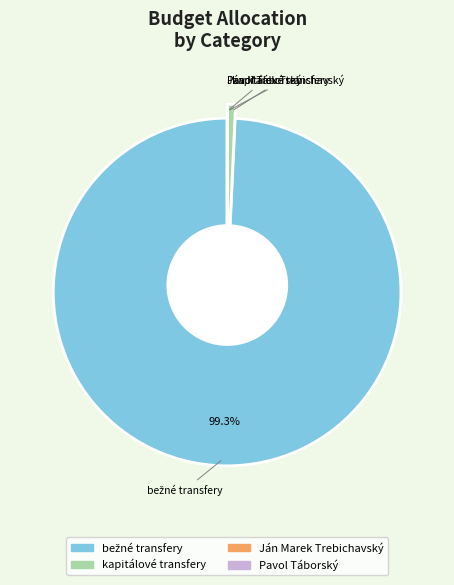

Approximately how many times larger is the value at boby a skeleton - bežné transfery compared to Ján Marek Trebichavský?

10497.5